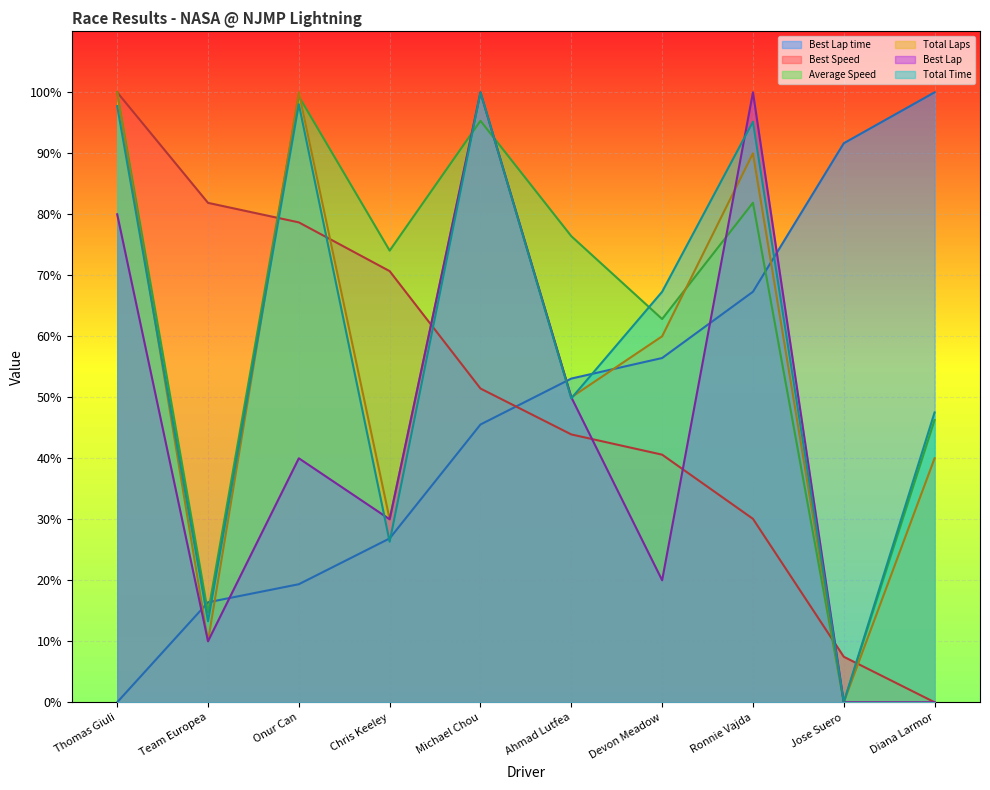

True or false: Average Speed and Total Laps intersect in this chart.

True